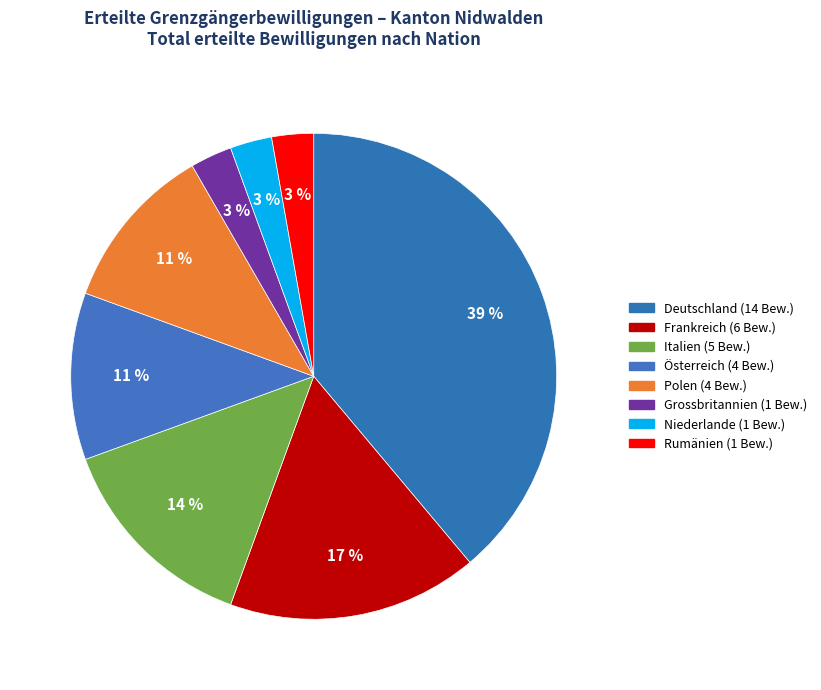

What percentage do Grossbritannien and Italien together represent?

16.7%